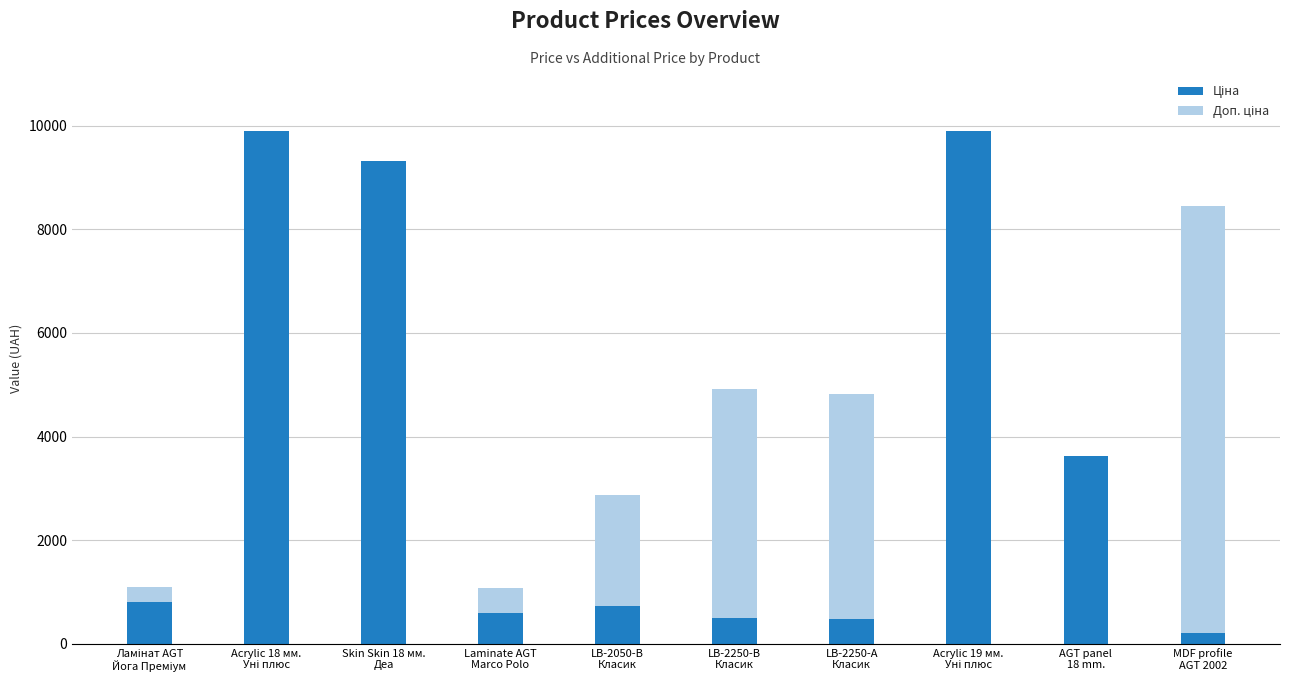

At how many categories does at least one series exceed 8718?

3